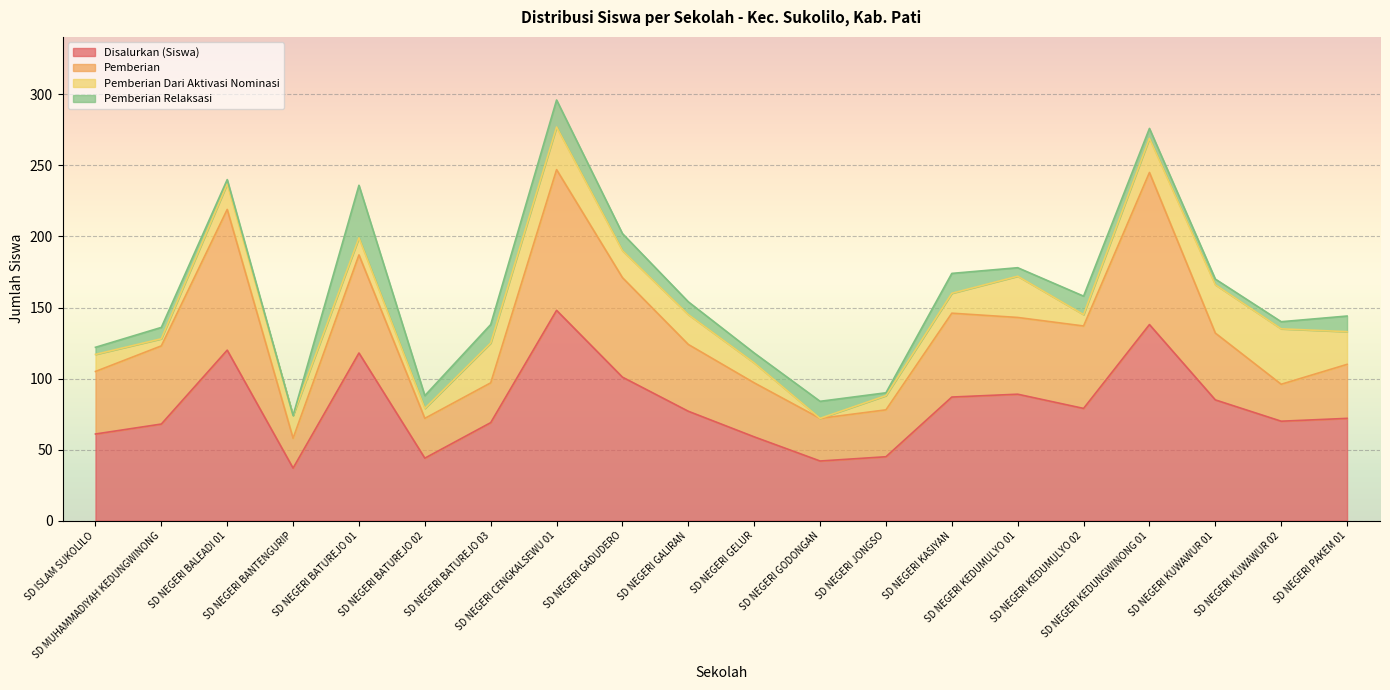

True or false: Disalurkan (Siswa) and Pemberian Dari Aktivasi Nominasi cross at least once.

False